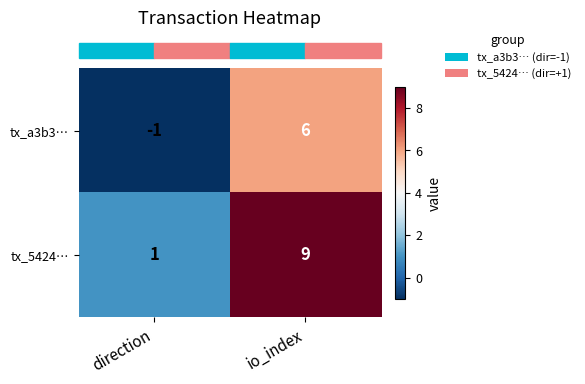

Rank the series by their maximum value, from lowest to highest.

tx_a3b3…, tx_5424…